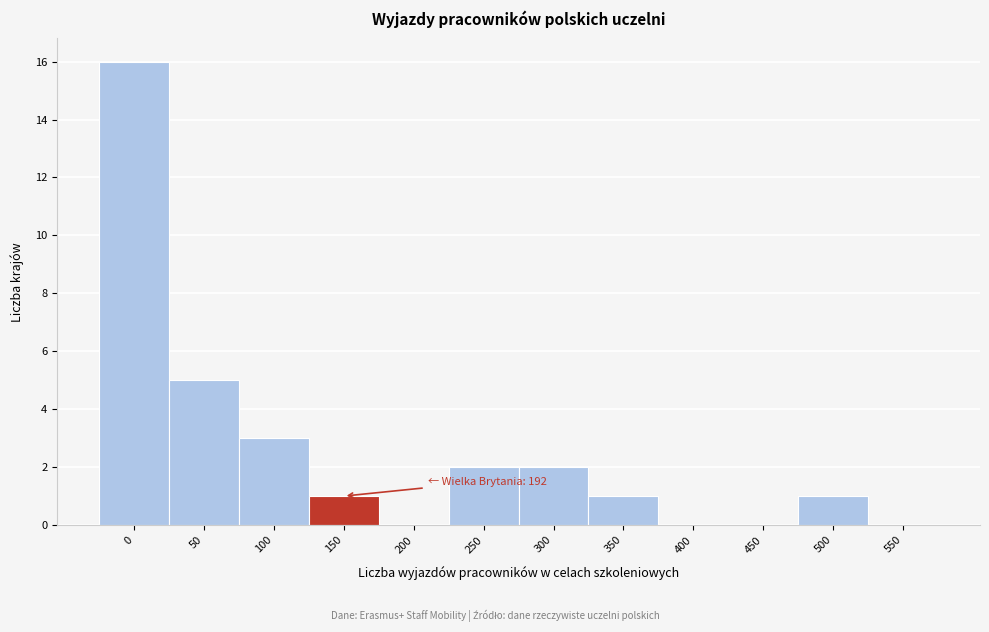

Reading left to right, list all the values displayed in this chart.

0=16	50=5	100=3	150=1	200=0	250=2	300=2	350=1	400=0	450=0	500=1	550=0